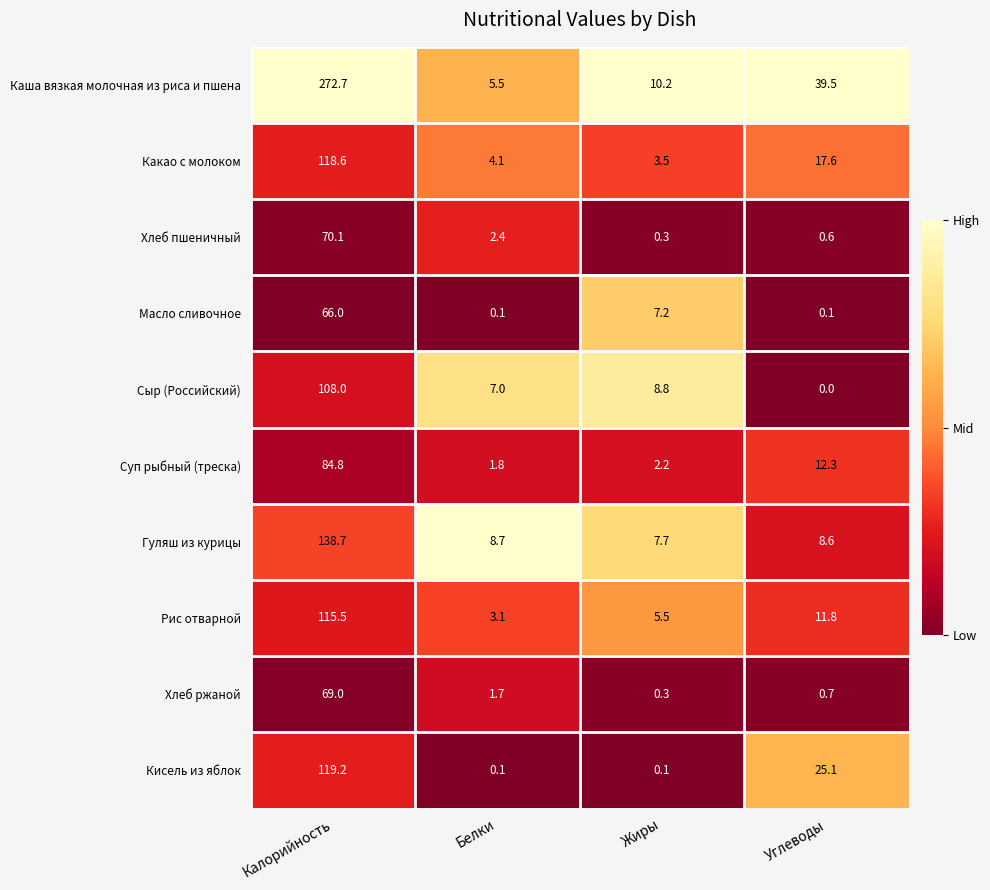

True or false: Хлеб пшеничный has a value of 70.1 at Калорийность.

True